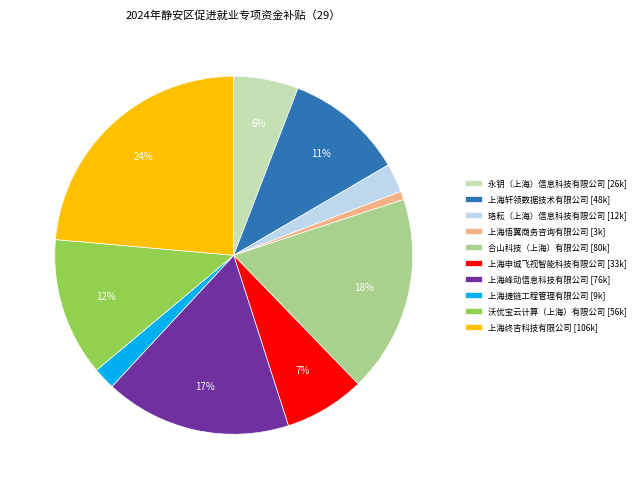

Is there a majority slice in this chart?

No